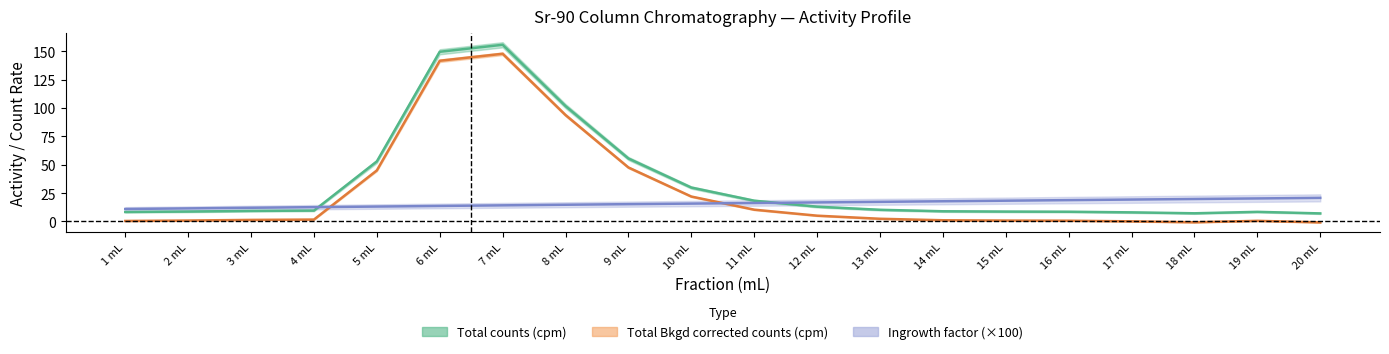

What is the lowest value of the Total counts (cpm) series?

7.1